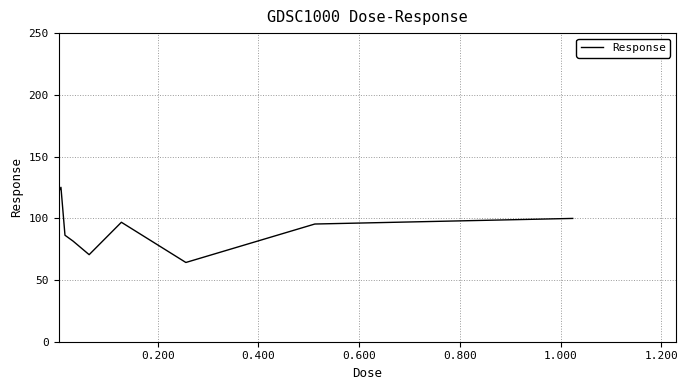

How many distinct data groups are displayed?

1